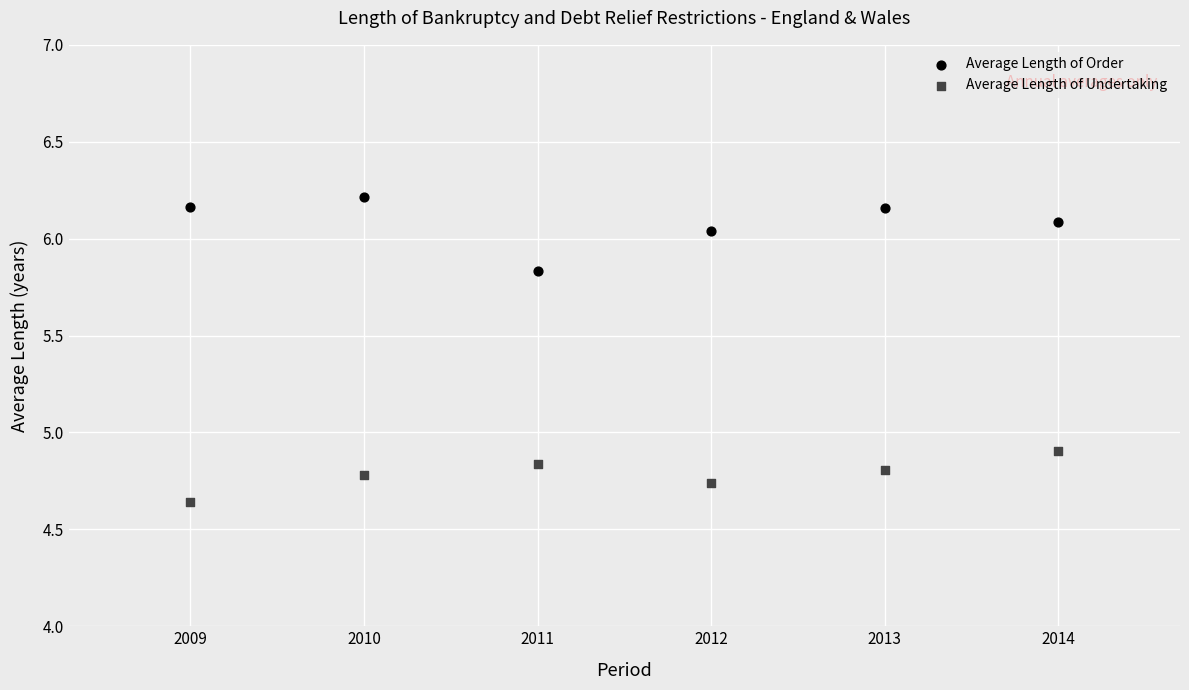

What is the X range (max minus min) for the scatter plot?

5.0